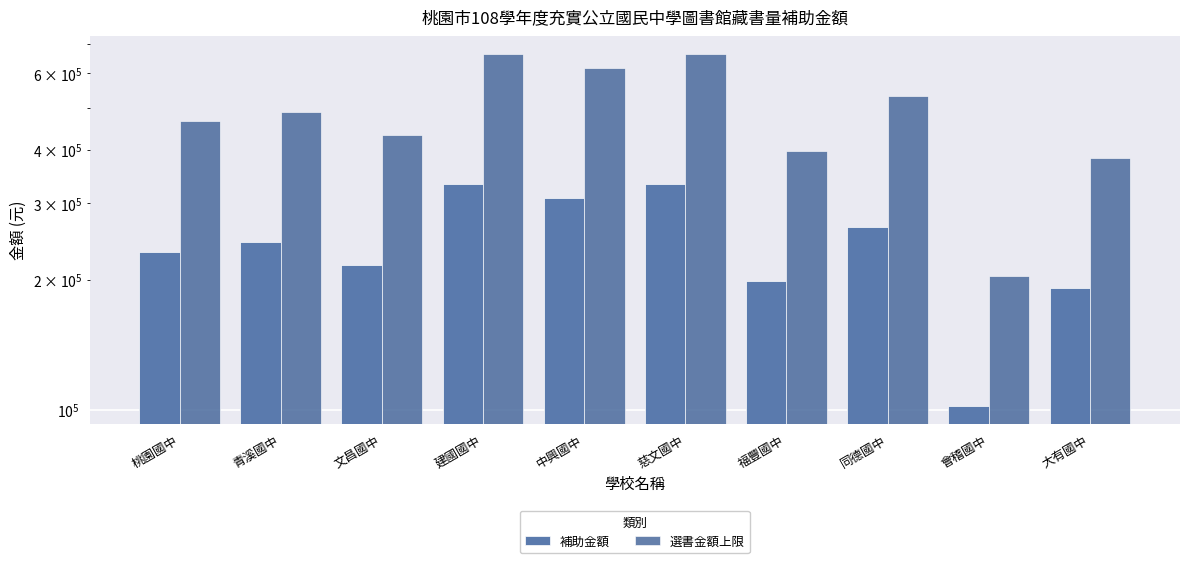

Which has a higher value, 同德國中 or 會稽國中?

同德國中